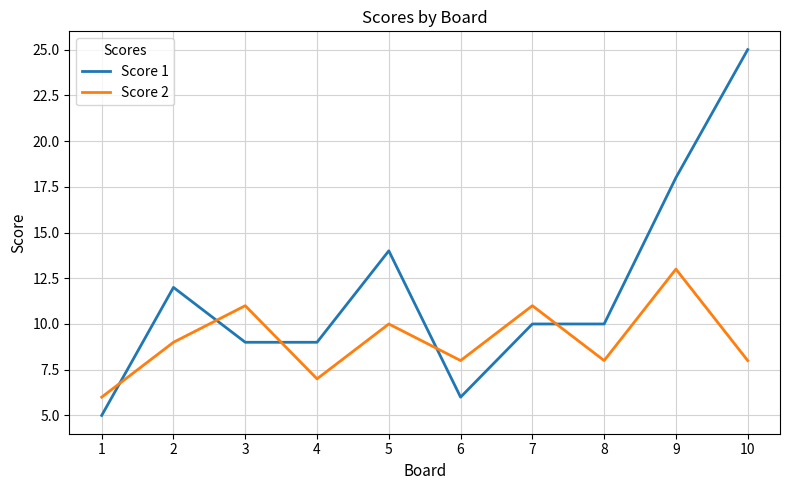

The value of Score 2 at 2 is 4. True or false?

False